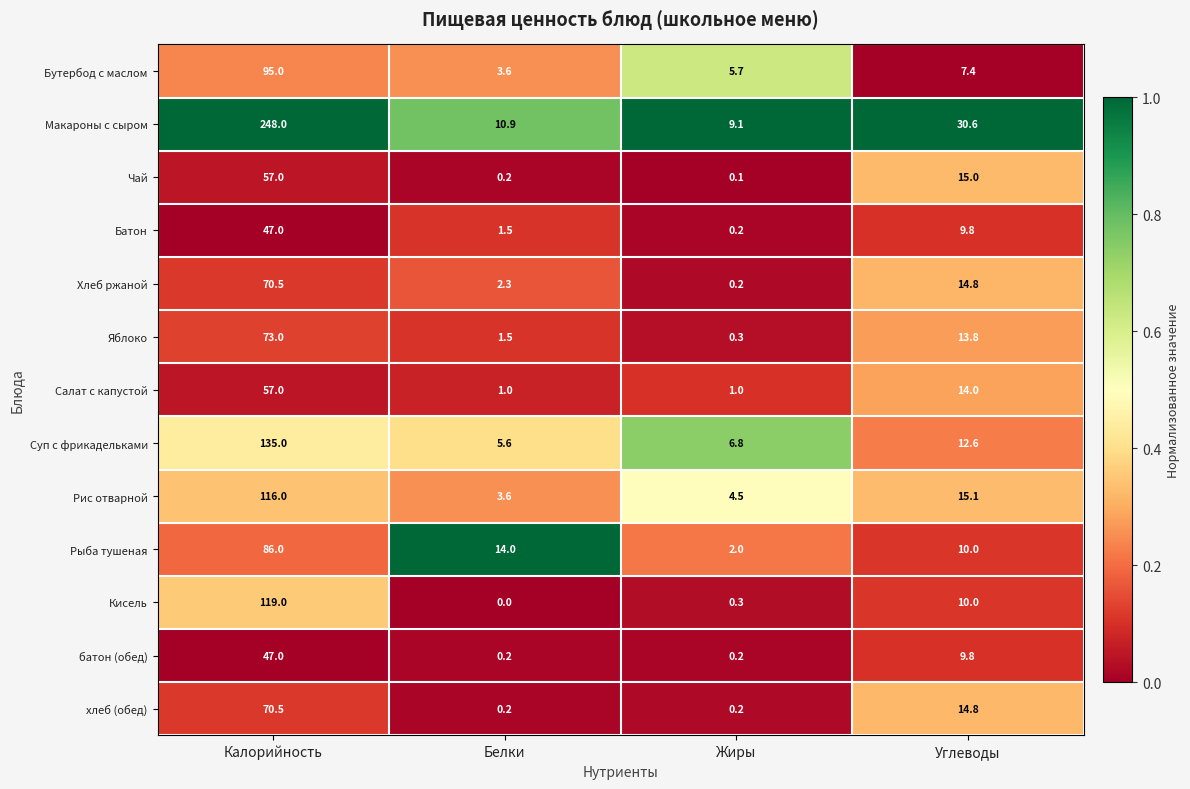

What is the difference between the highest and lowest values at Белки?

14.0